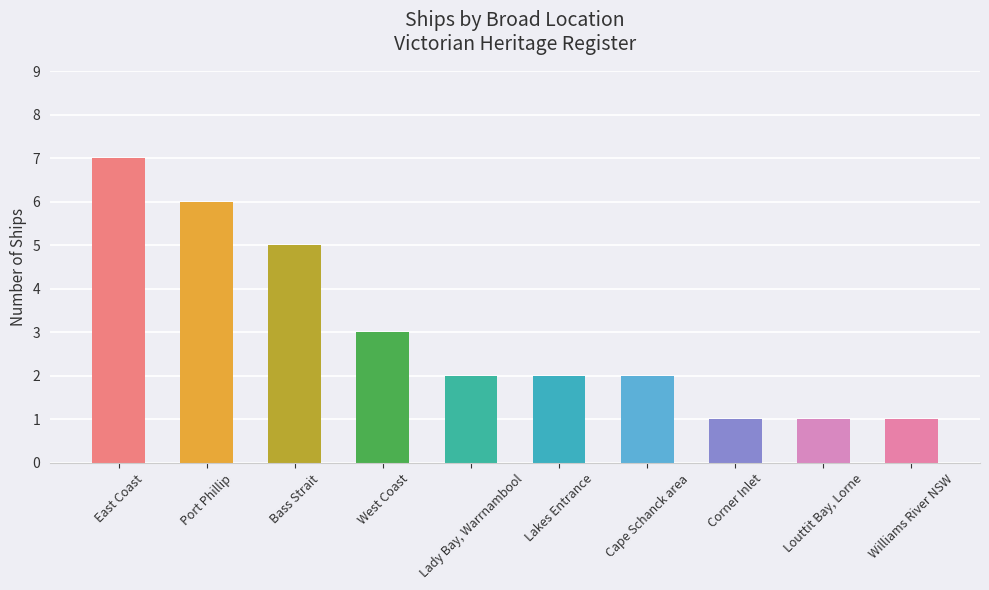

How many categories are shown in the chart?

10